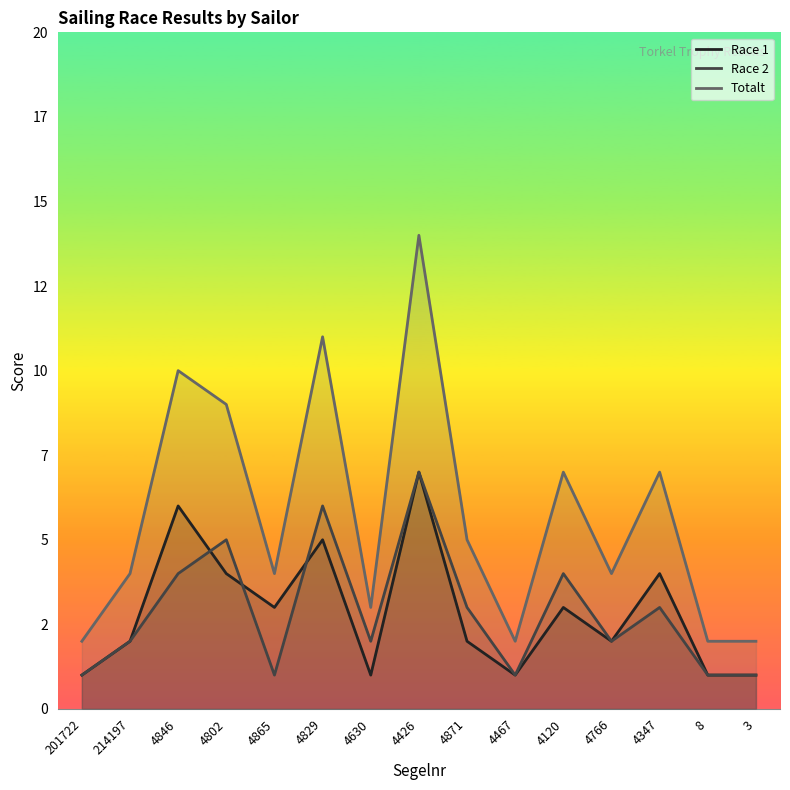

What is the lowest value of the Totalt series?

2